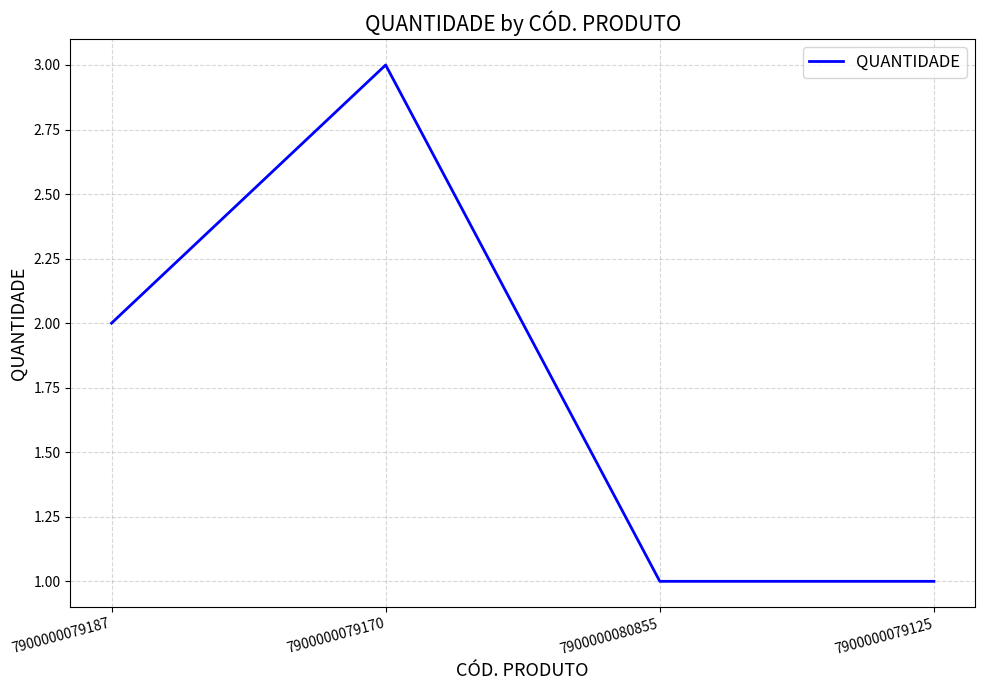

The chart shows a value of 1 at 7900000079187. True or false?

False